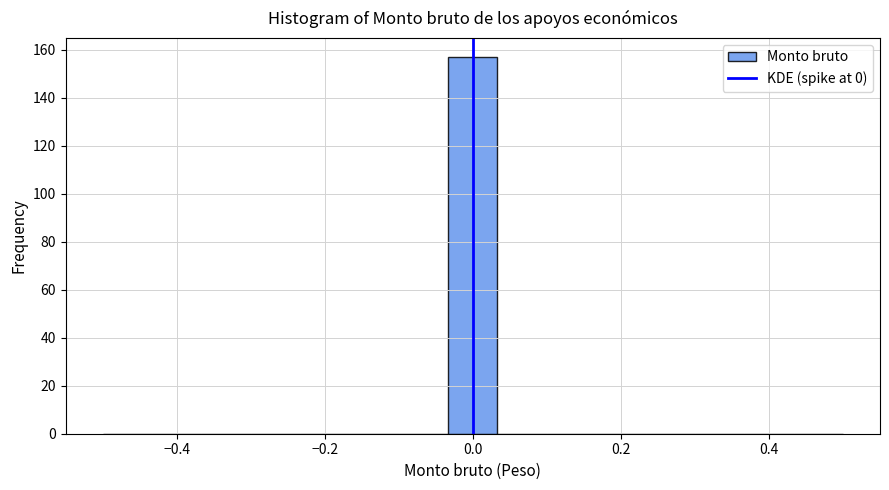

Read against the x-axis, roughly where is the centre of the tallest bar?

0.00